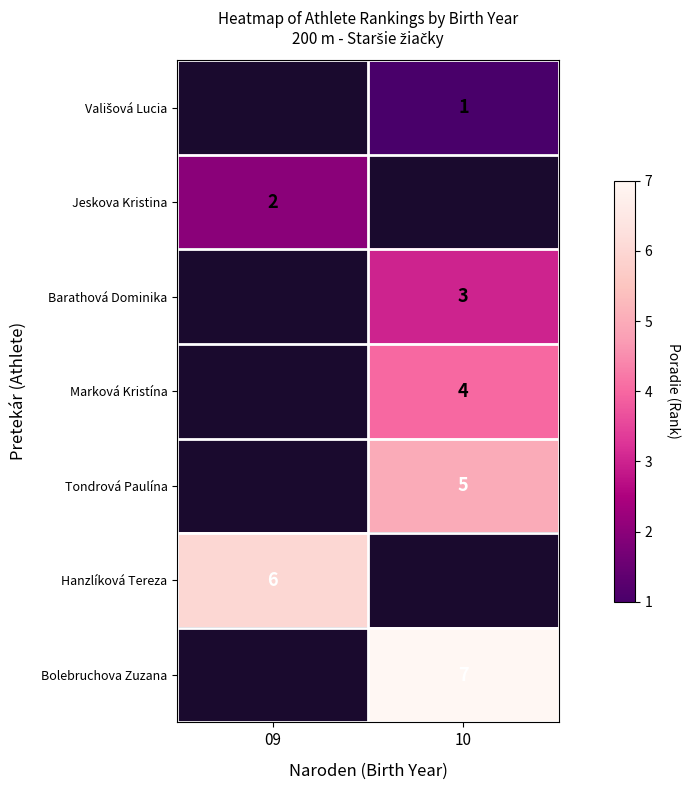

Between 10 and 09, which is larger?

09